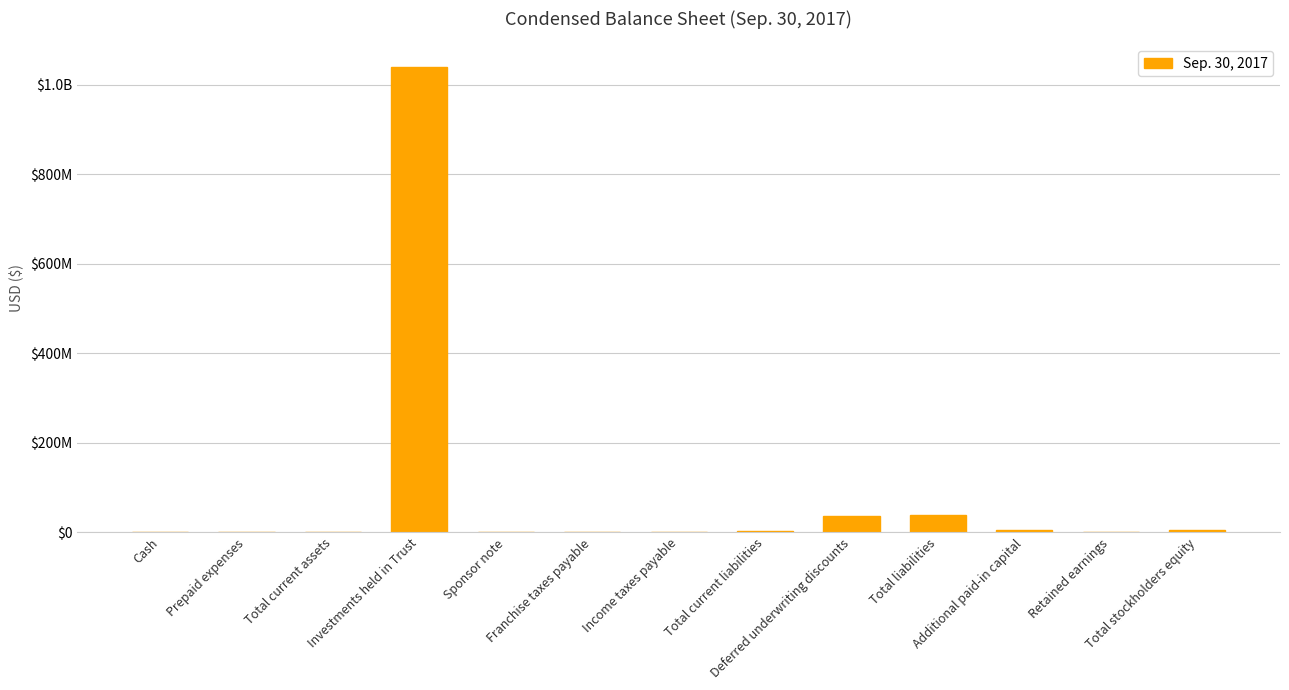

What is the ratio of the value at Investments held in Trust to the value at Total current assets?

1553.6